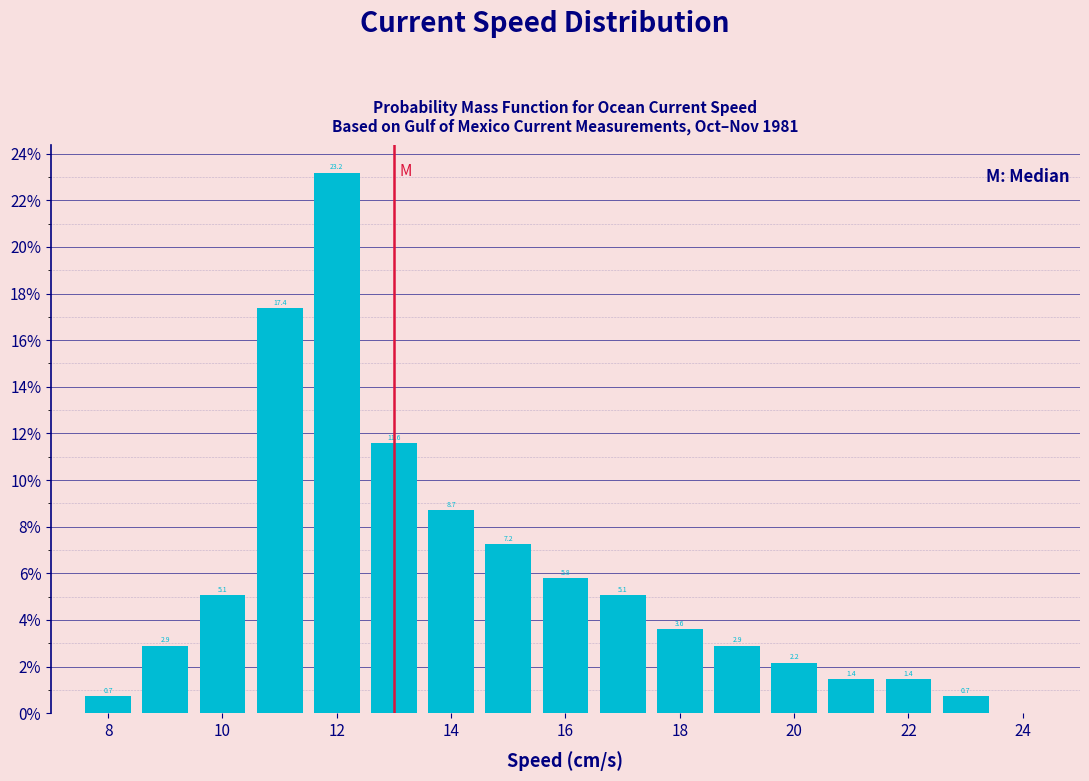

Reading left to right, transcribe this chart: for each bar, give the range it covers on the x-axis and its height. The bar edges are not printed on the chart, so give them approximately, as read against the axis.

7.5 to 8.5: 0.7
8.5 to 9.5: 2.9
9.5 to 10.5: 5.1
10.5 to 11.5: 17.4
11.5 to 12.5: 23.2
12.5 to 13.5: 11.6
13.5 to 14.5: 8.7
14.5 to 15.5: 7.2
15.5 to 16.5: 5.8
16.5 to 17.5: 5.1
17.5 to 18.5: 3.6
18.5 to 19.5: 2.9
19.5 to 20.5: 2.2
20.5 to 21.5: 1.4
21.5 to 22.5: 1.4
22.5 to 23.5: 0.7